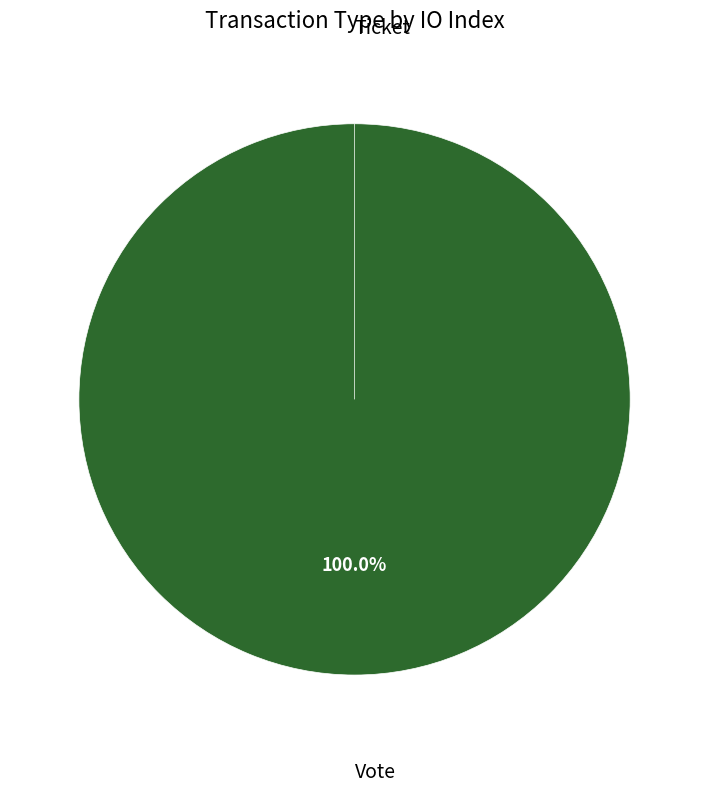

To the nearest percent, what is the average slice percentage?

50%